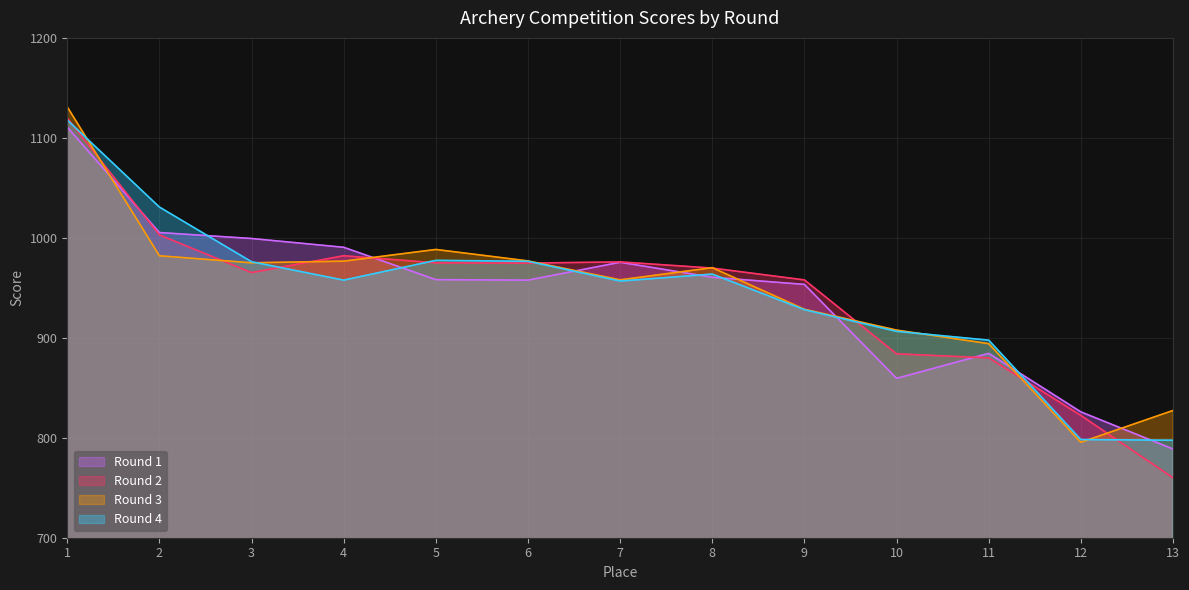

What is the difference between the highest and lowest values at 12?

30.4